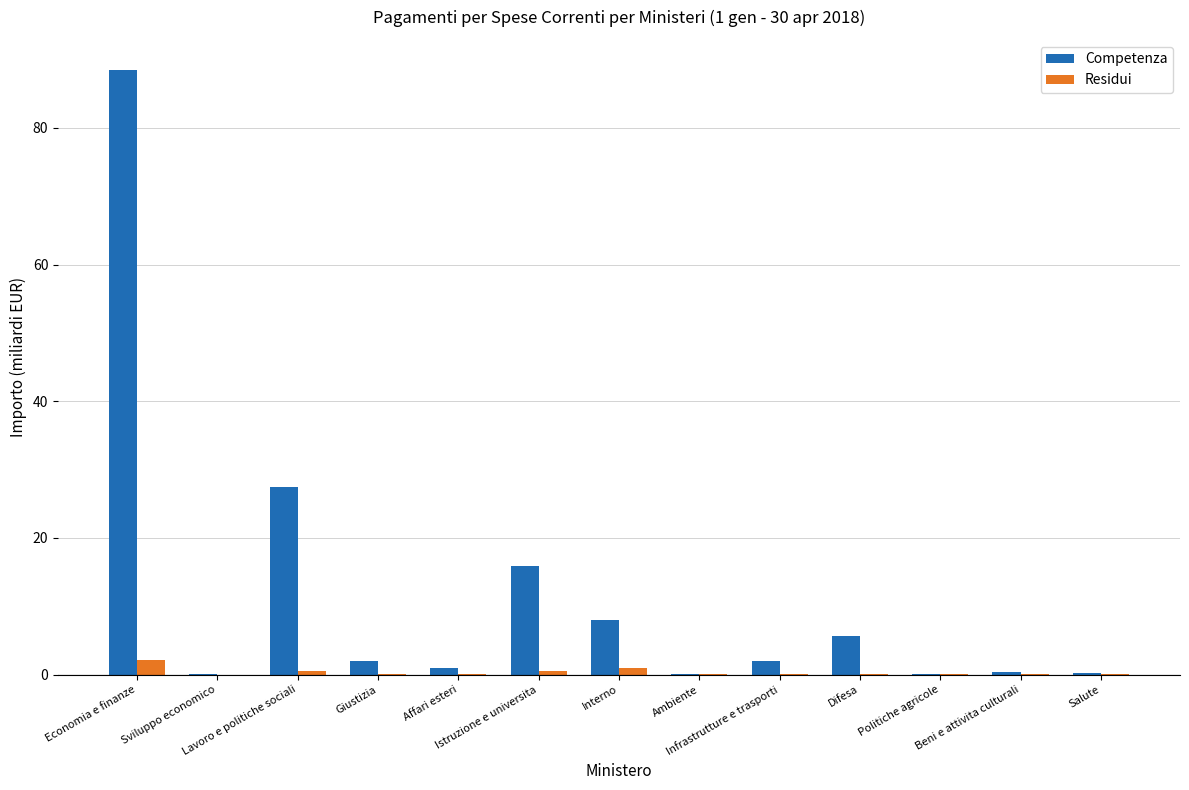

What are all the series names shown in the legend?

Competenza, Residui